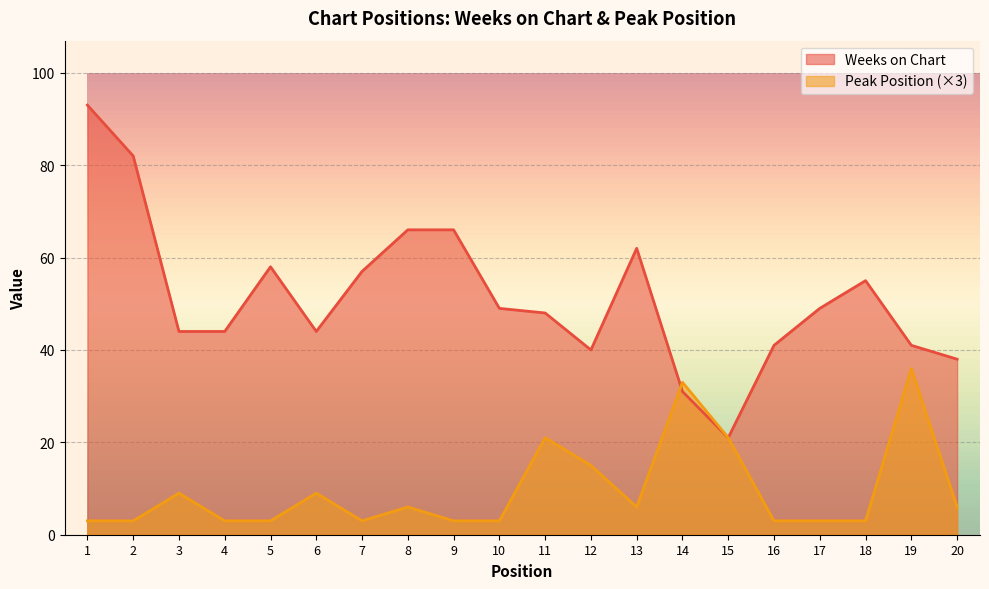

True or false: Peak Position and Weeks on Chart intersect in this chart.

True